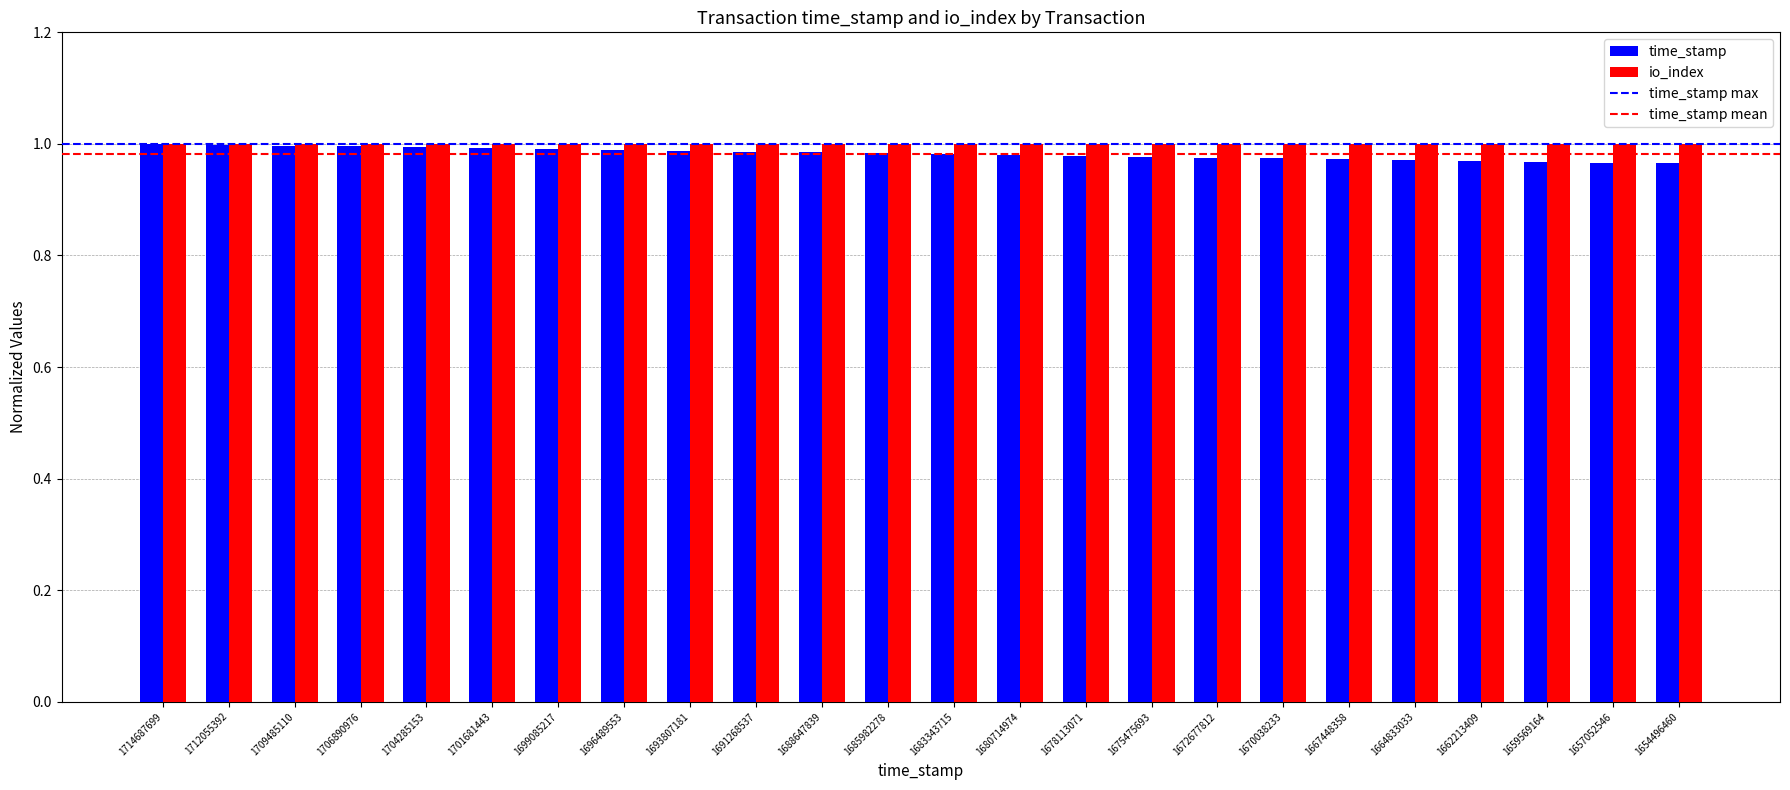

What is the total value across all series at 1678113071?

2.0